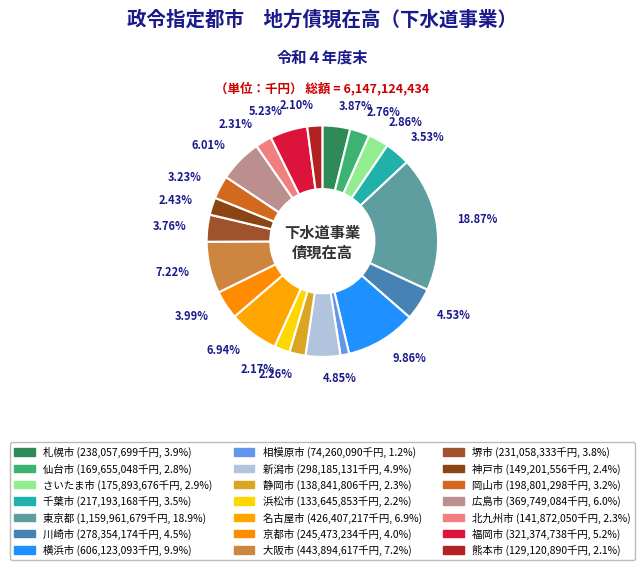

What percentage do 堺市 and 京都市 together represent?

7.8%